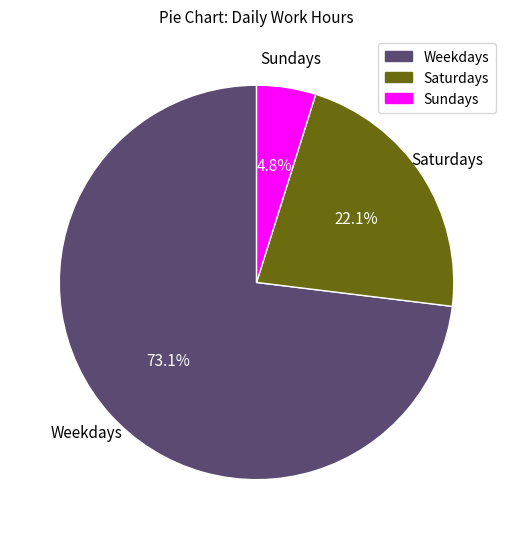

Is there any slice that represents more than half of the pie?

Yes